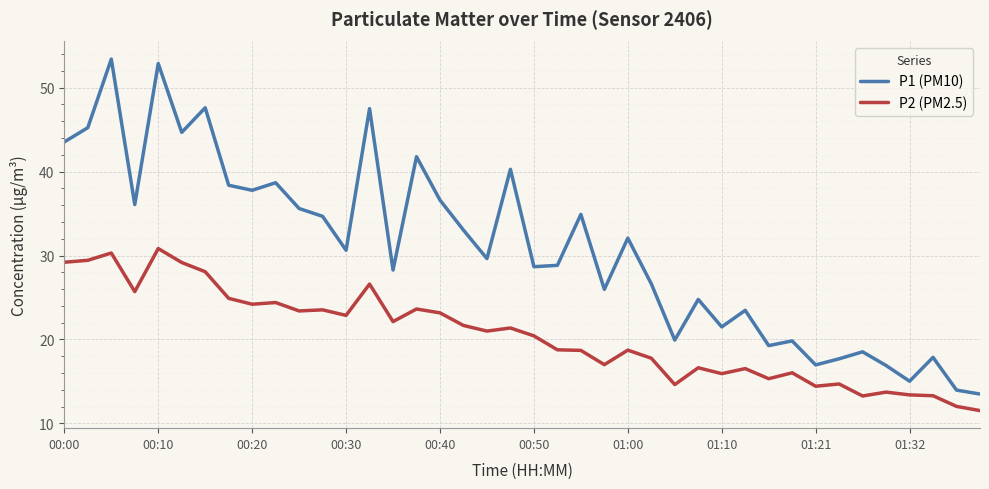

Which series has the largest total across all categories?

P1 (PM10)